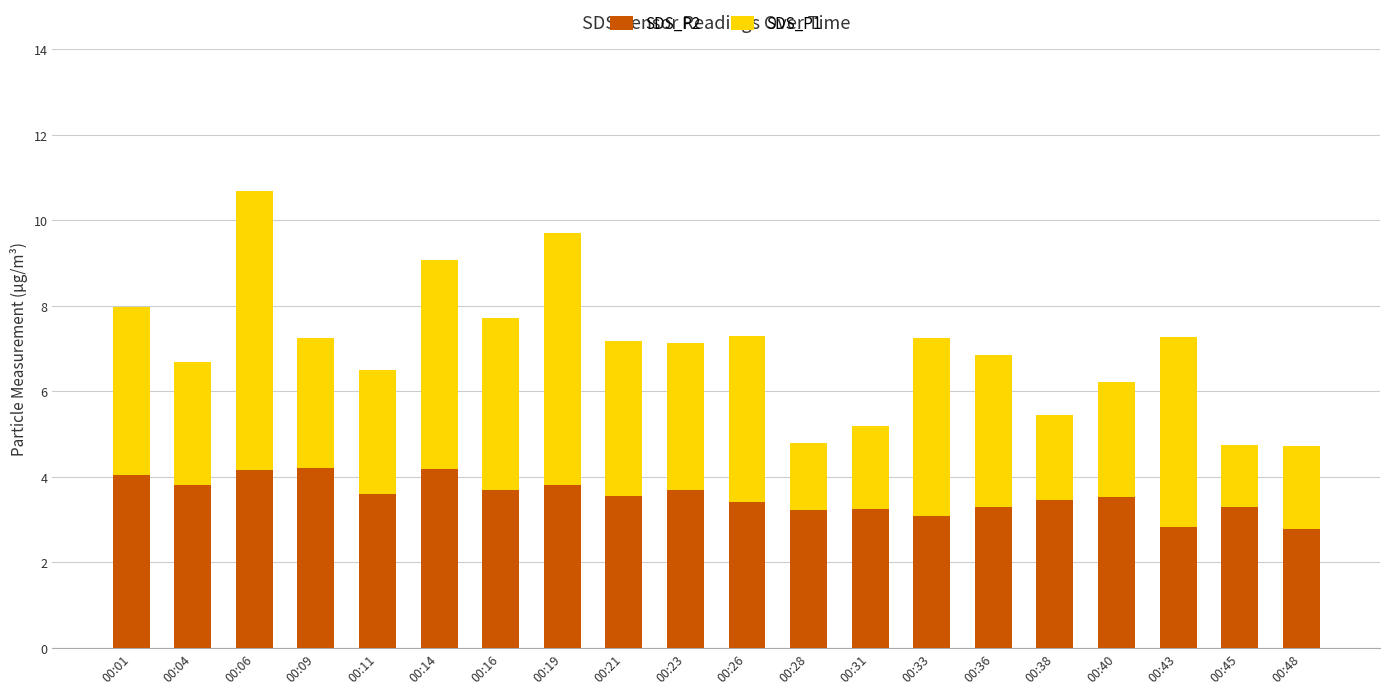

Which series changed the most between 00:14 and 00:36?

SDS_P1